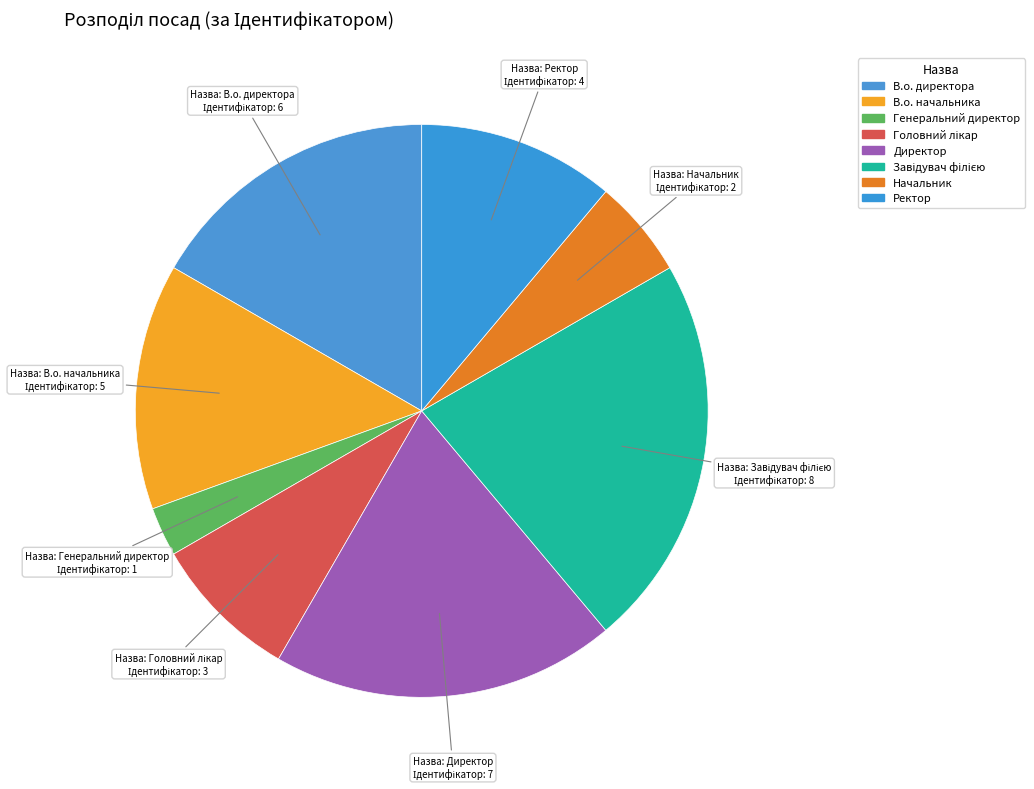

Count the number of slices in the pie.

8